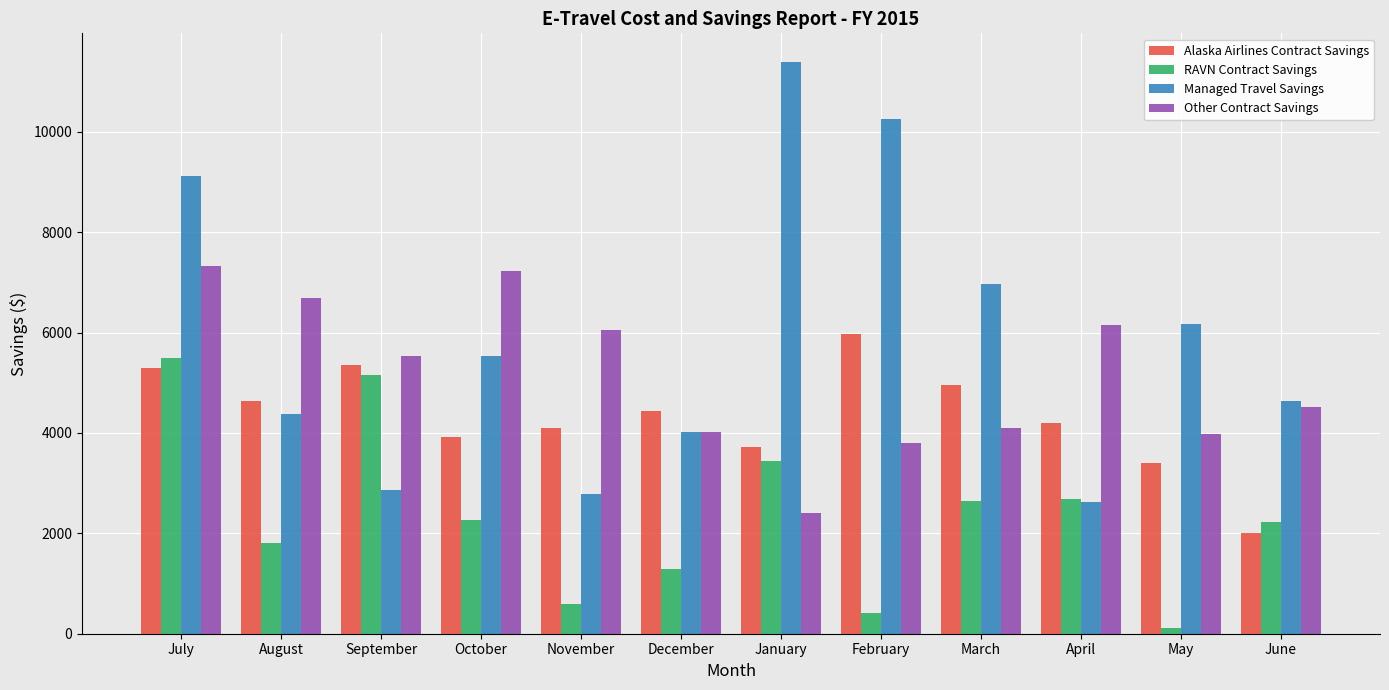

What is the difference between the highest and lowest values at September?

2680.4